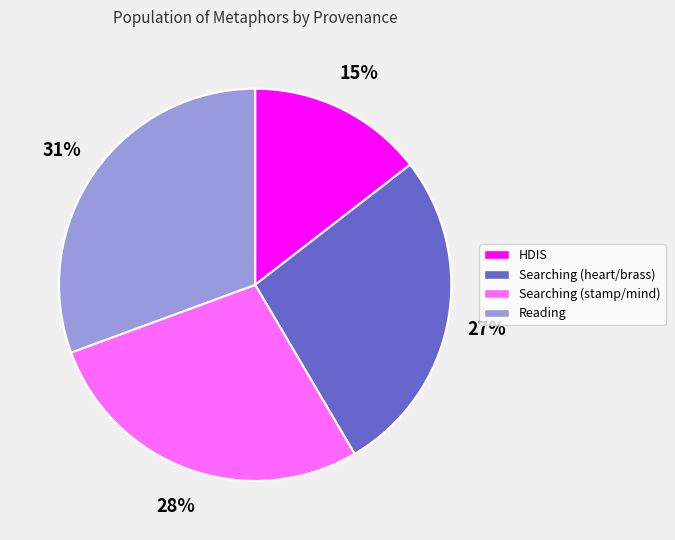

Which has a higher value, HDIS or Searching (heart/brass)?

Searching (heart/brass)